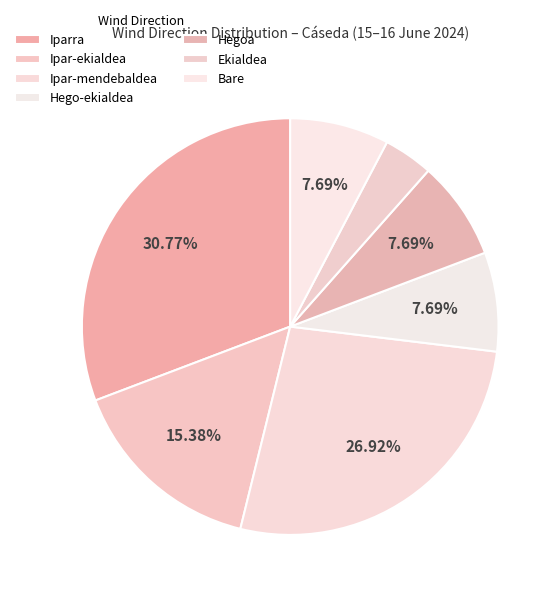

How many slices are in this pie chart?

7